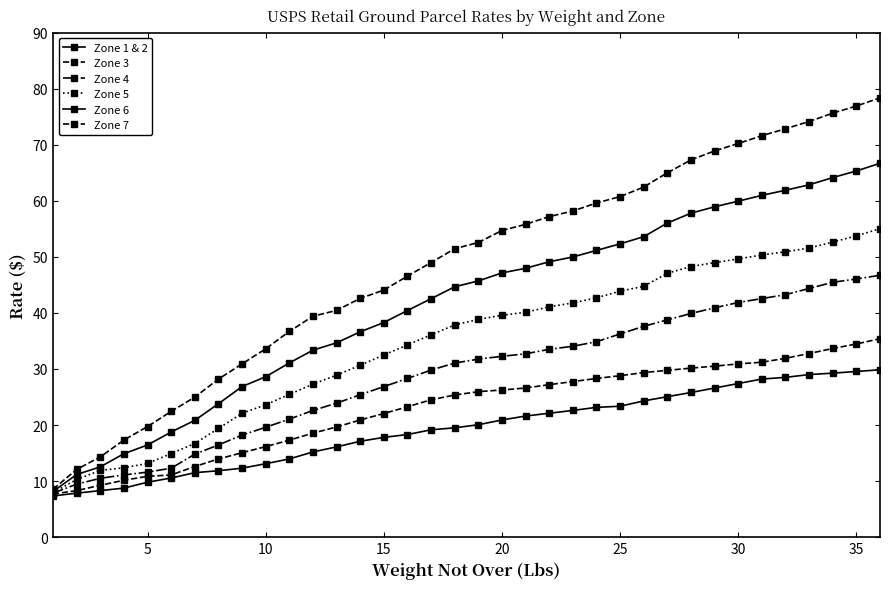

Is this an area chart (filled region under the line)?

No